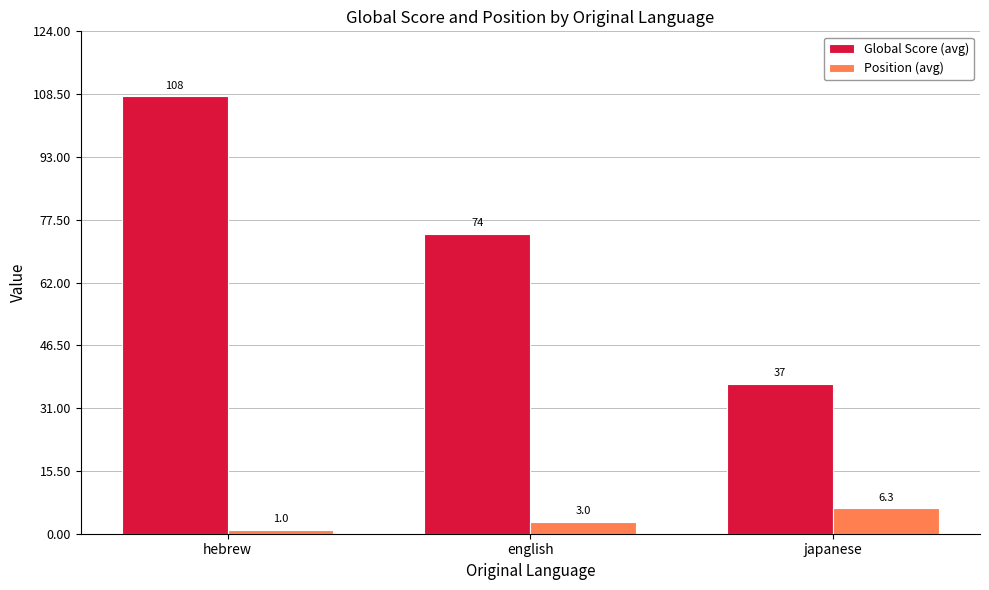

Where is Global Score (avg) nearest to the value 72?

english